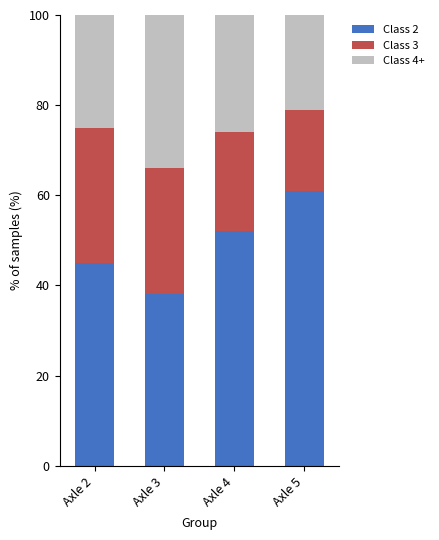

Rank the categories by Class 2 value from lowest to highest.

Axle 3, Axle 2, Axle 4, Axle 5